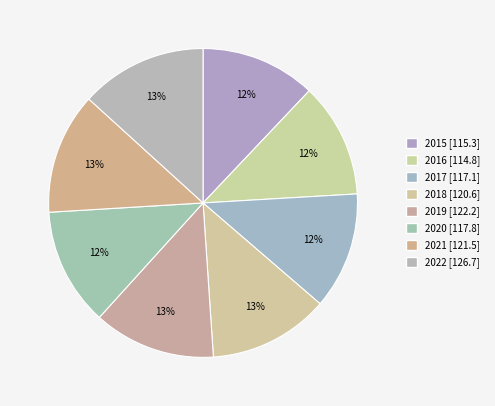

To the nearest percent, what is the difference between the largest and smallest slice percentages?

1%